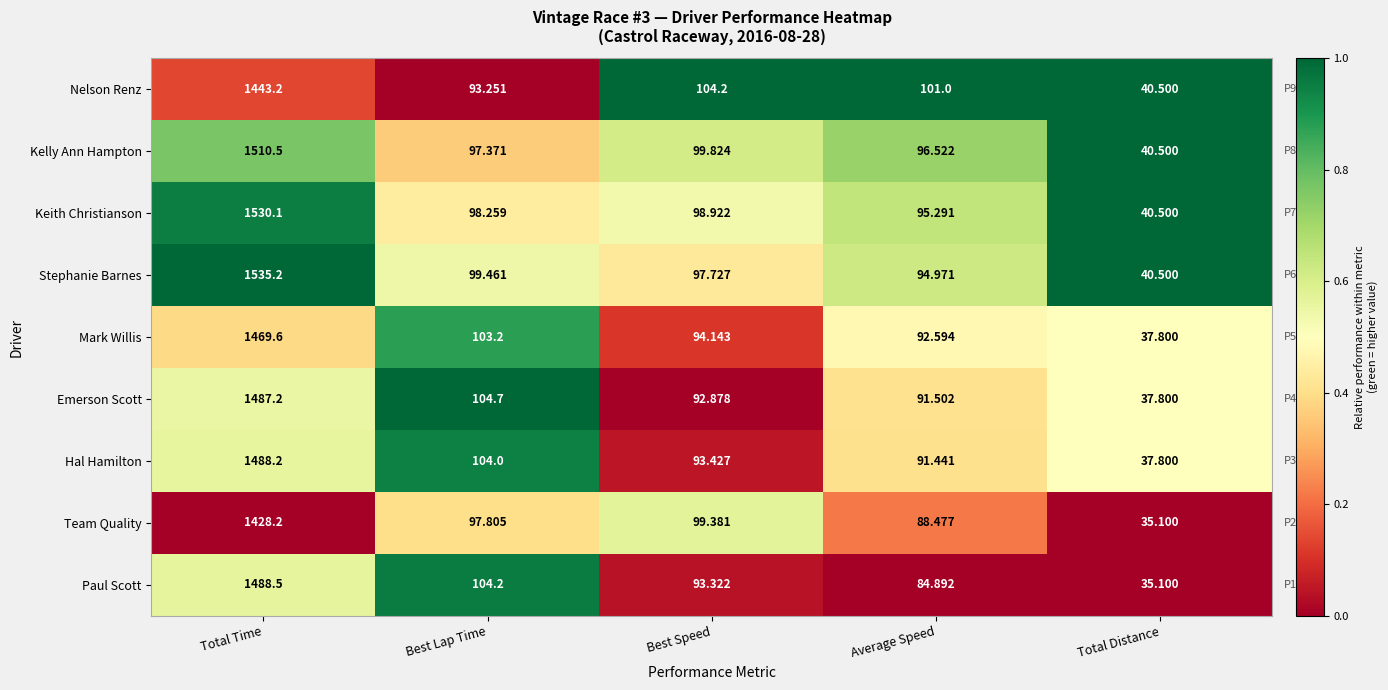

What is the spread (max minus min) of values at Best Speed?

11.3